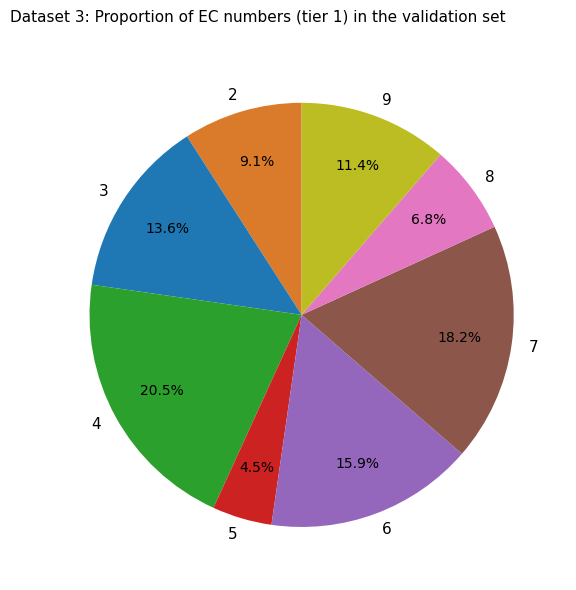

Which slice is the smallest?

5